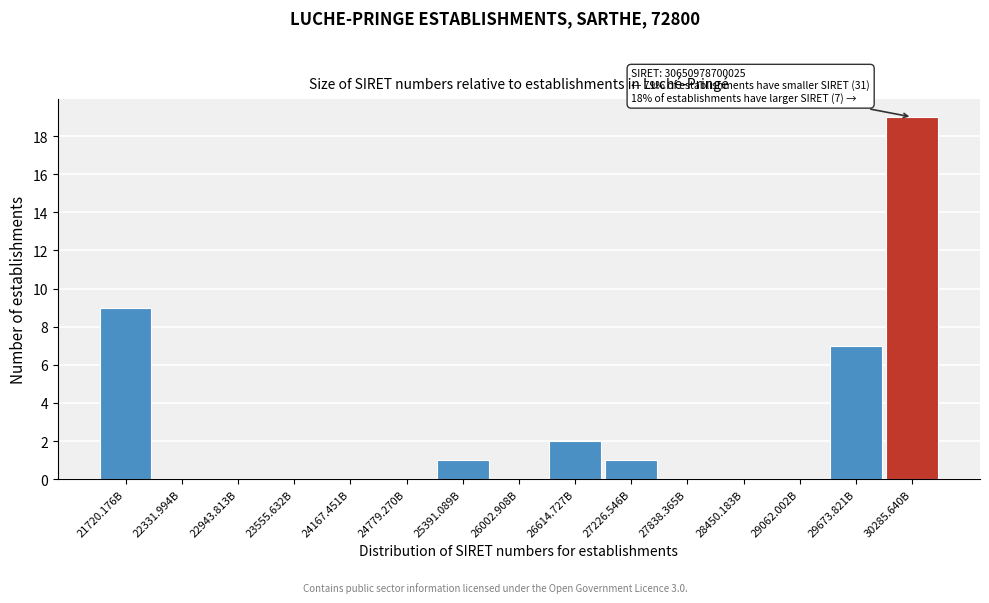

Reading left to right, list all the values displayed in this chart.

21720.176B=9	22331.994B=0	22943.813B=0	23555.632B=0	24167.451B=0	24779.270B=0	25391.089B=1	26002.908B=0	26614.727B=2	27226.546B=1	27838.365B=0	28450.183B=0	29062.002B=0	29673.821B=7	30285.640B=19